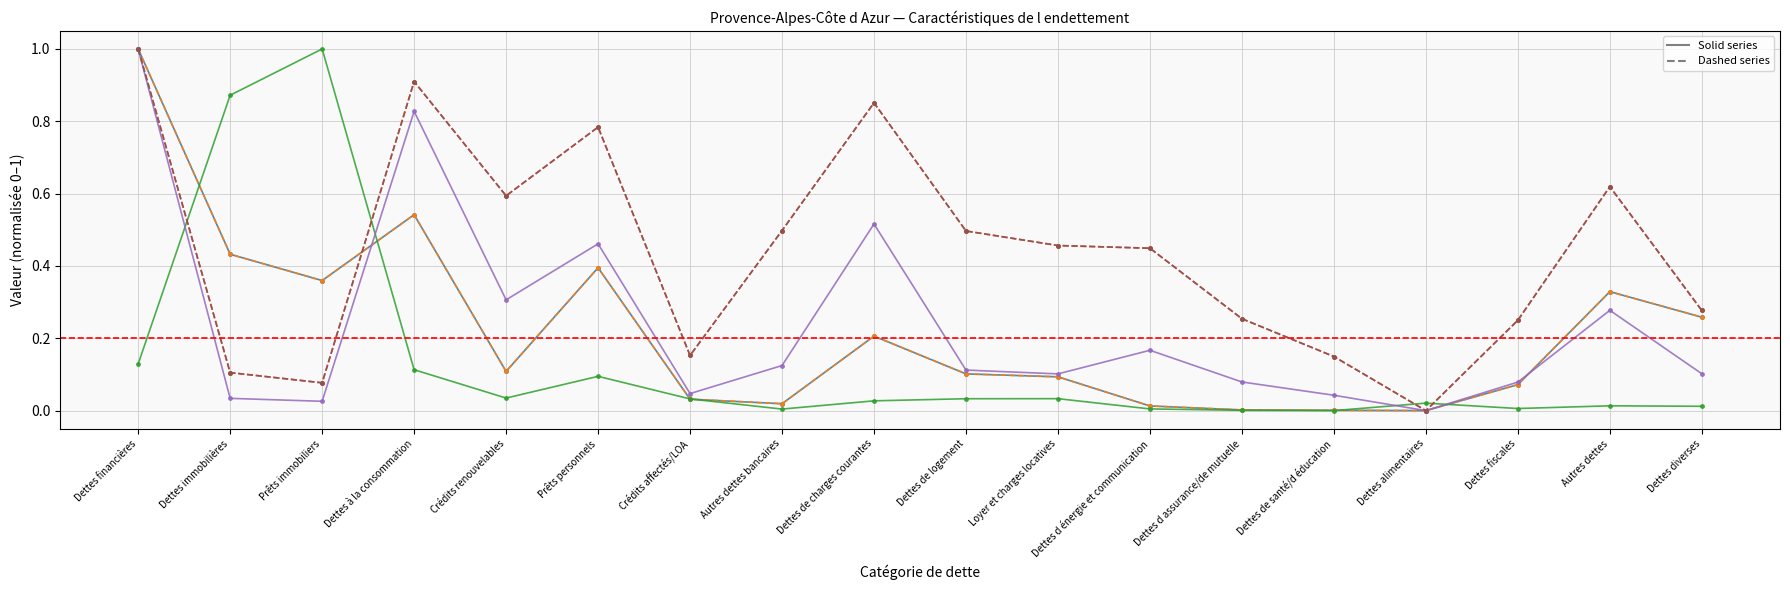

What is the label of the 17th point from the right?

Dettes immobilières